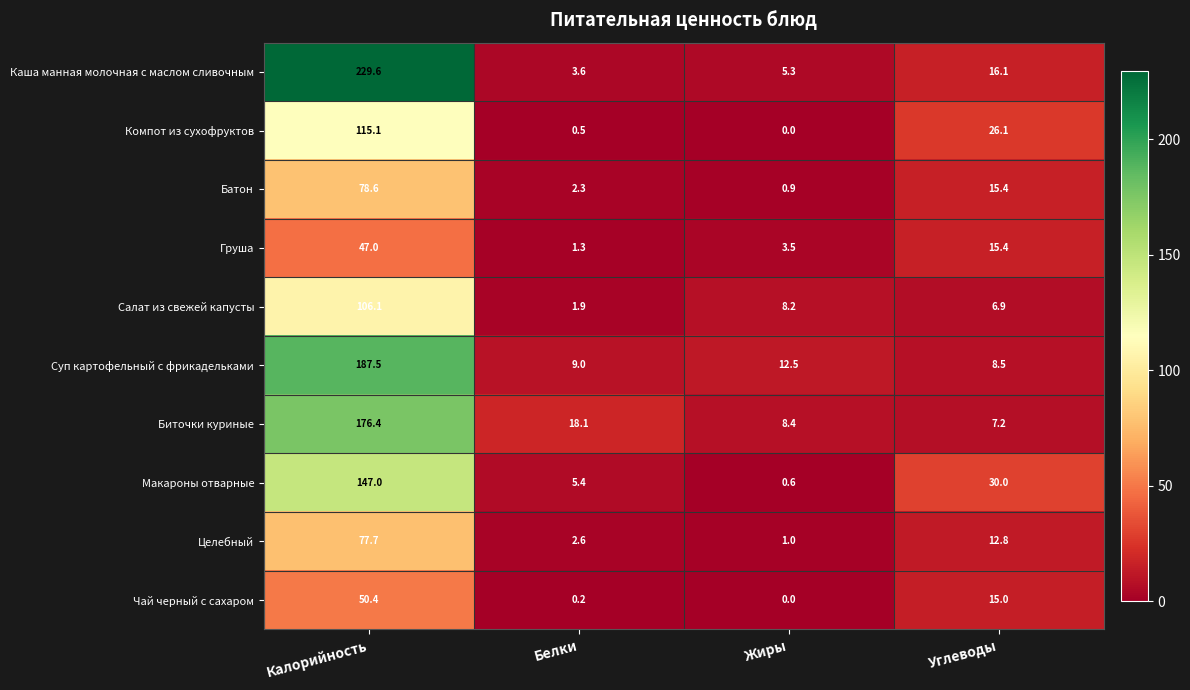

Where is Биточки куриные nearest to the value 91?

Белки